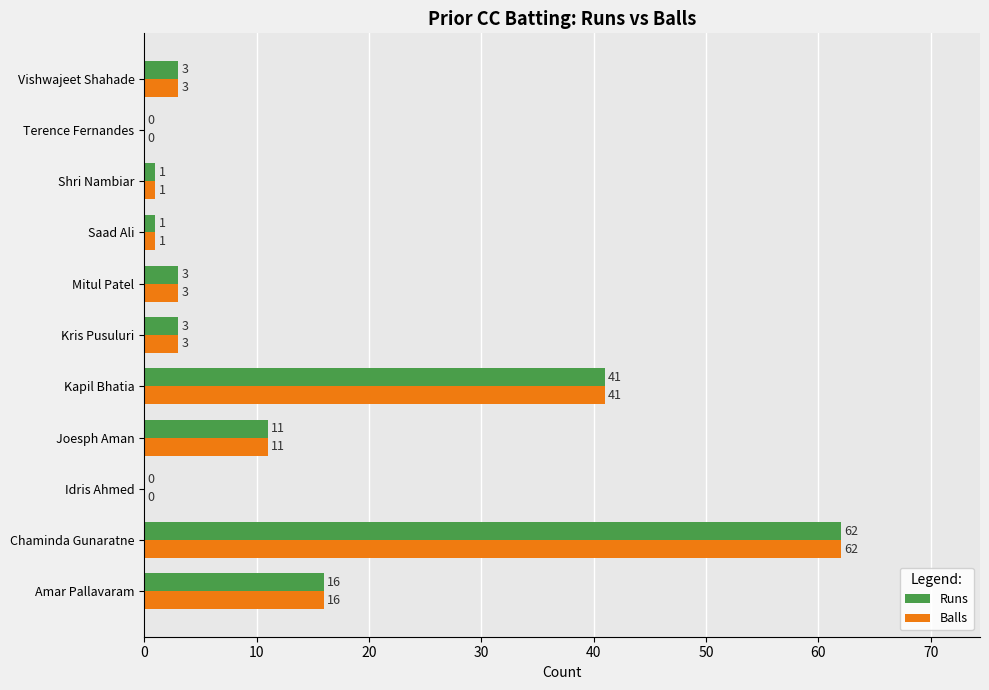

What is the greatest value displayed?

62